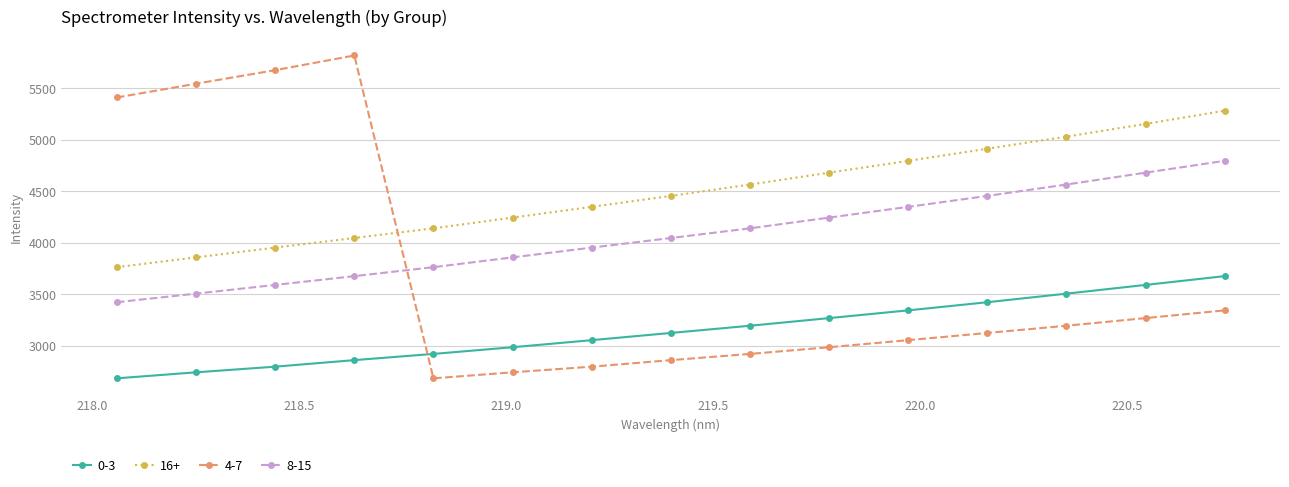

How many times do 4-7 and 0-3 cross each other?

1